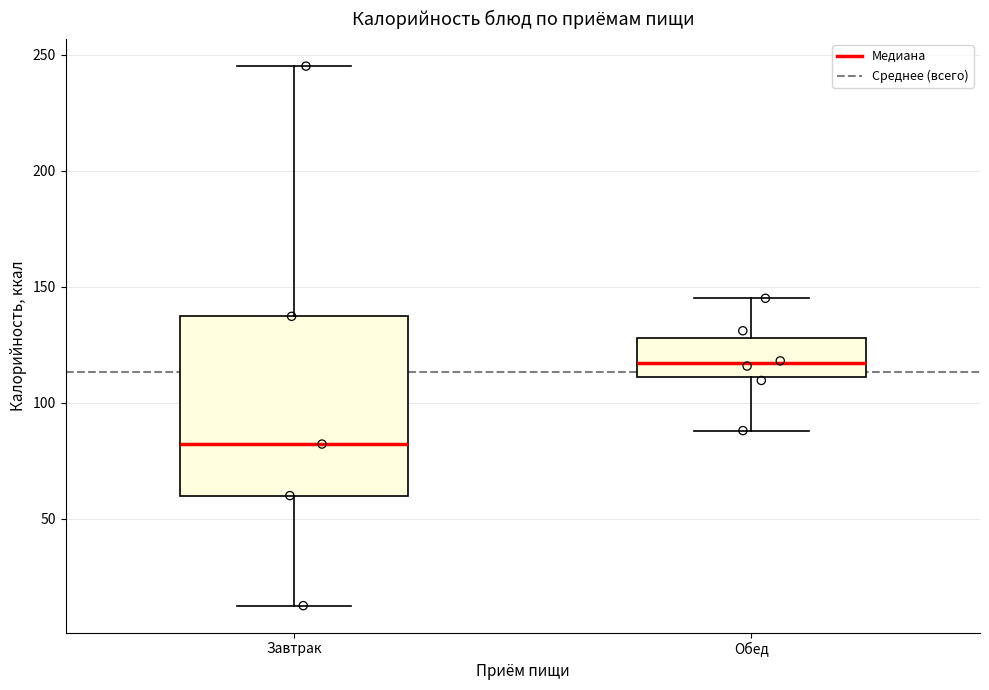

Reading left to right, transcribe this box plot: for each box, give where its median line is, the range the box spans, and where its two whiskers end, as read against the y-axis. The values are not printed on the chart, so give them approximately, as read against the axis.

Завтрак: median 80, box 60 to 135, whiskers 15 to 245
Обед: median 115, box 110 to 130, whiskers 90 to 145